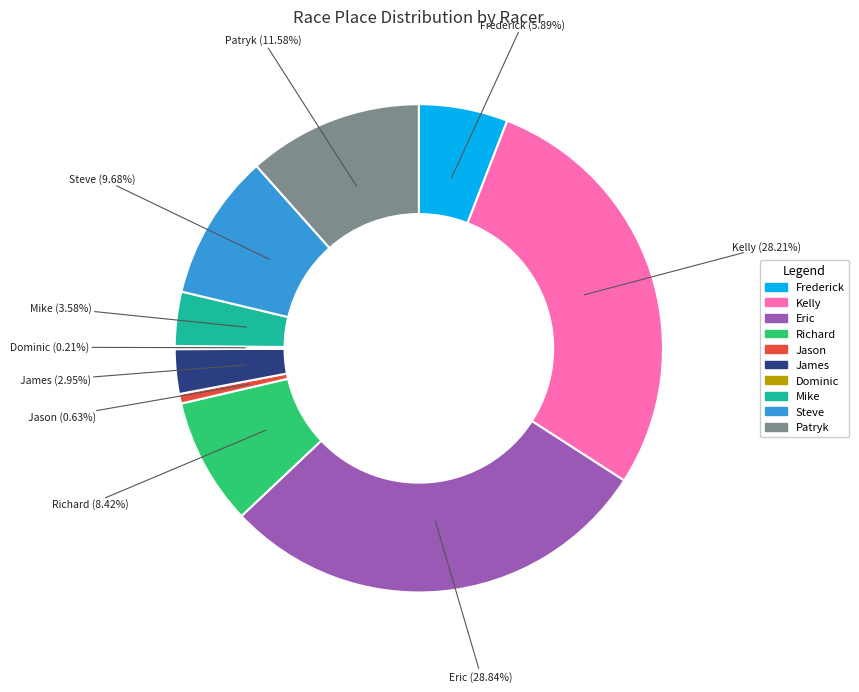

Is there a majority slice in this chart?

No